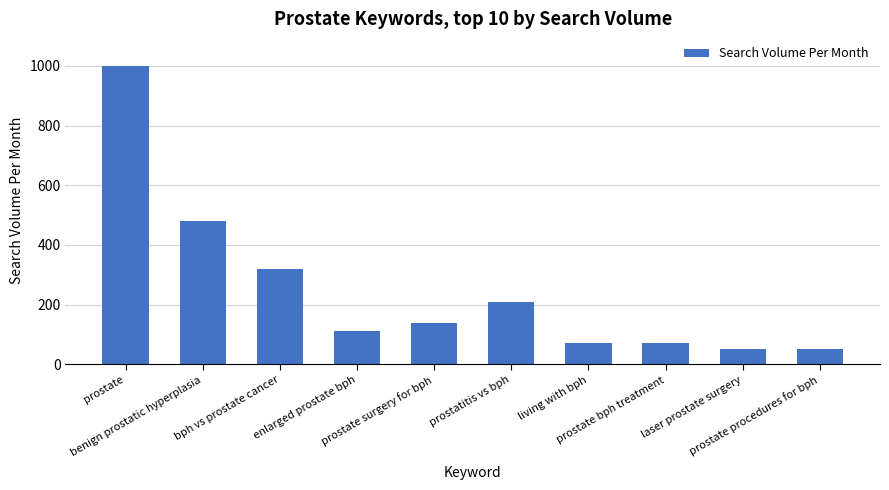

The value at bph vs prostate cancer is 92. True or false?

False